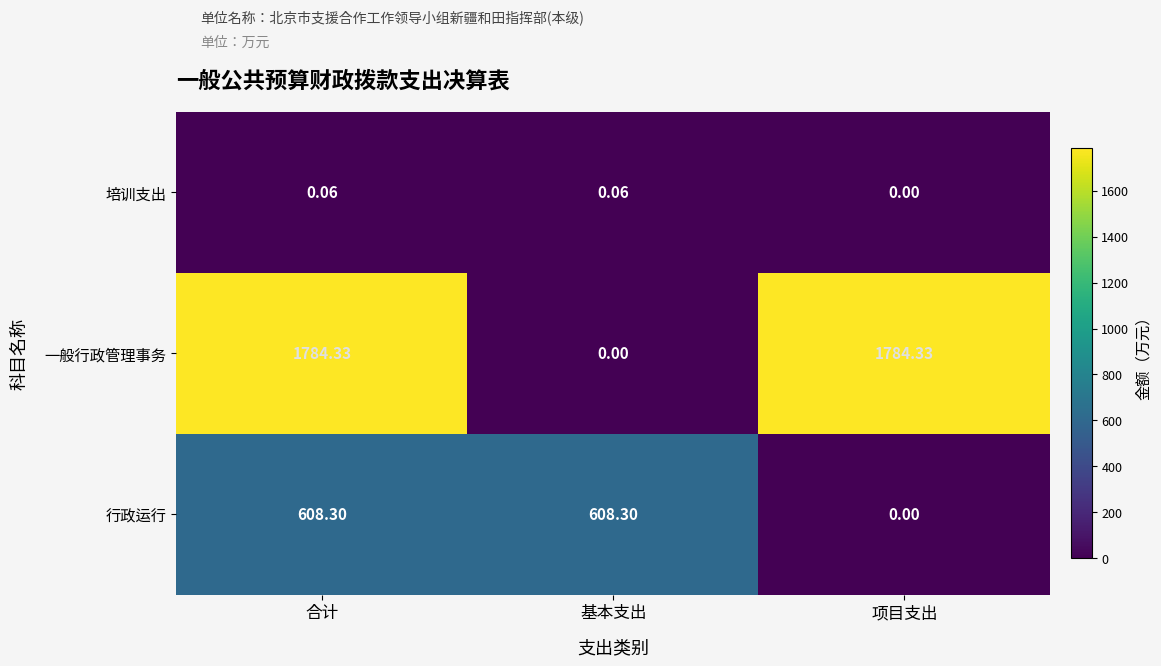

List the series in order of their peak value, lowest first.

培训支出, 行政运行, 一般行政管理事务